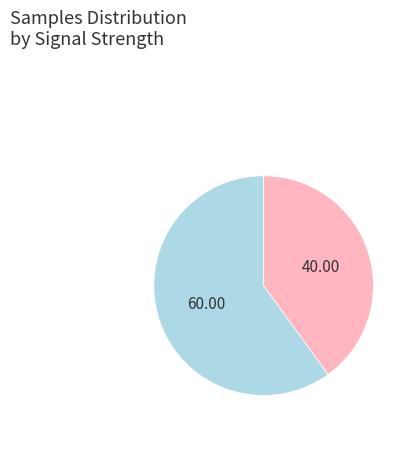

Count the number of slices in the pie.

2